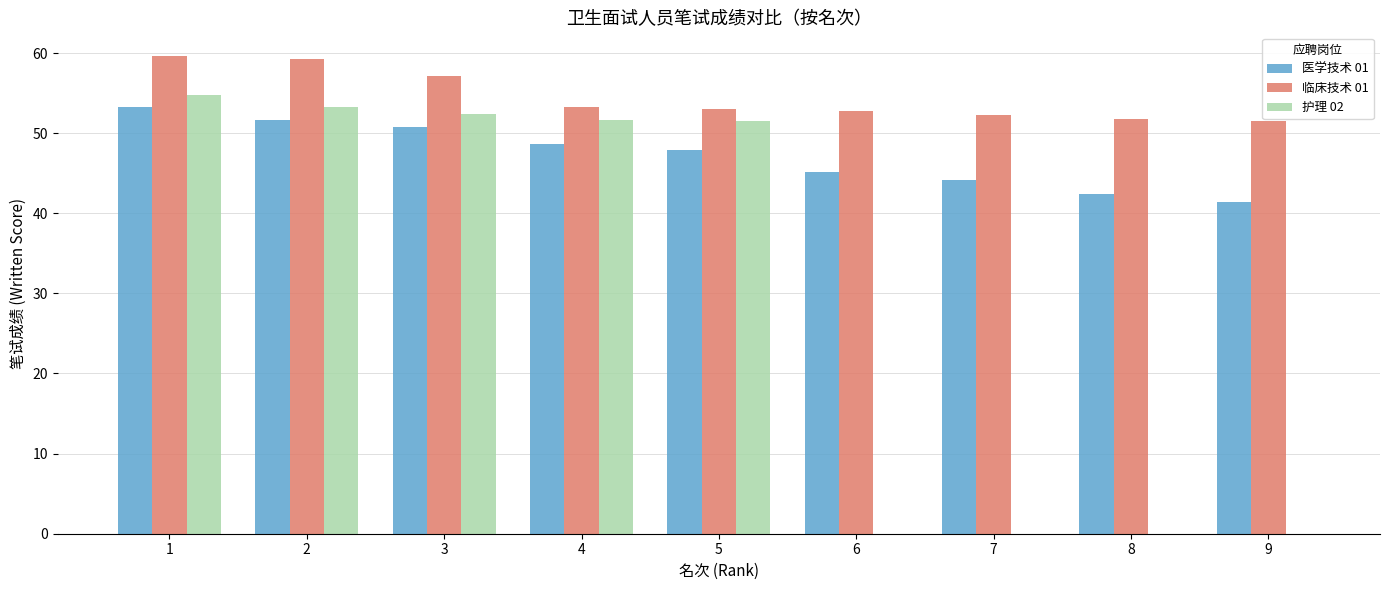

Which series has the widest spread of values?

护理 02